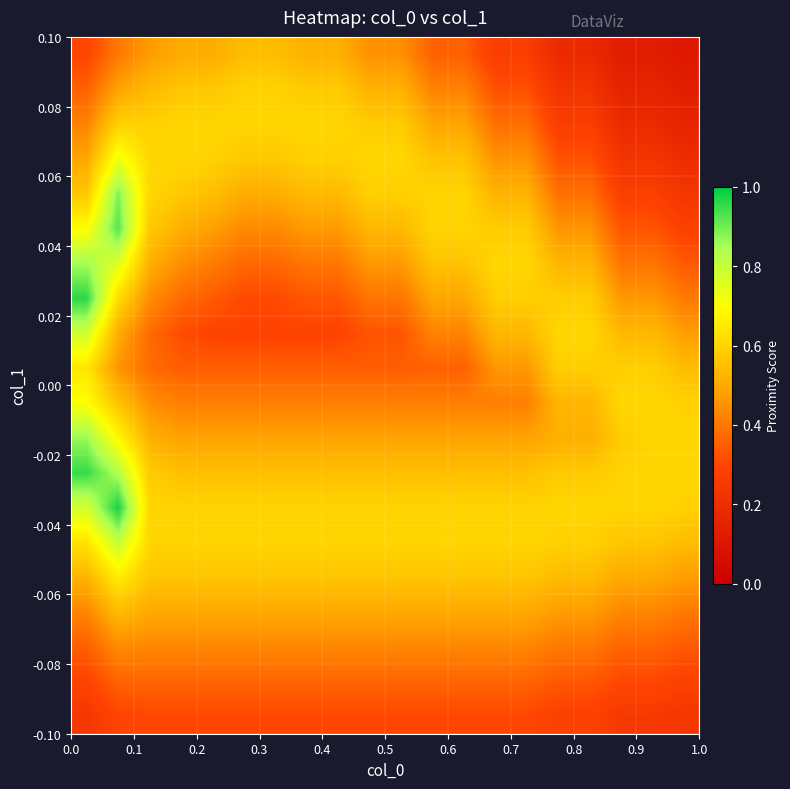

What is the minimum value shown in the chart?

0.1